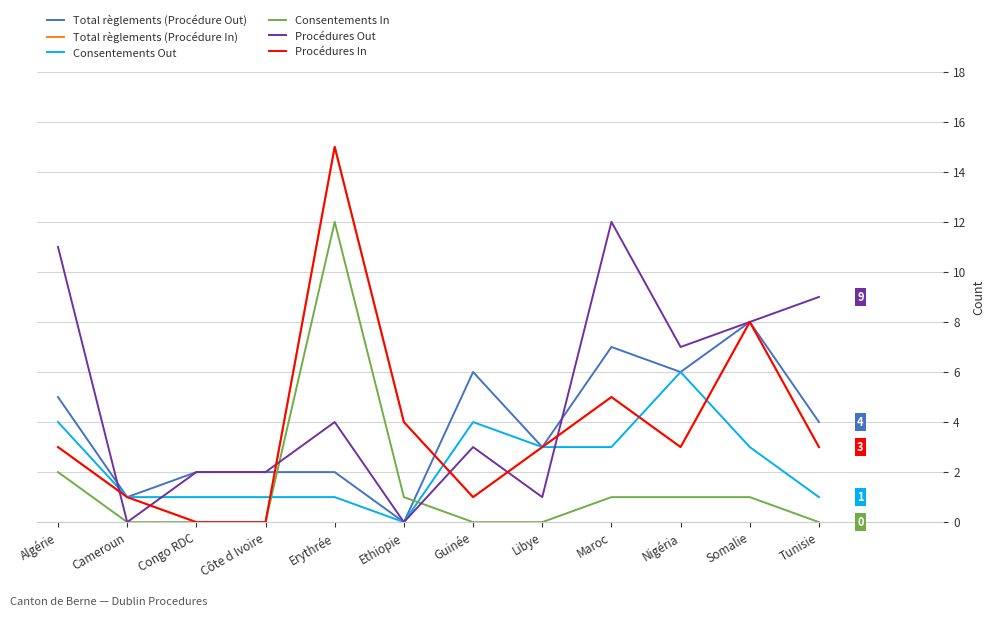

Which series has the widest spread of values?

Total règlements (Procédure In)